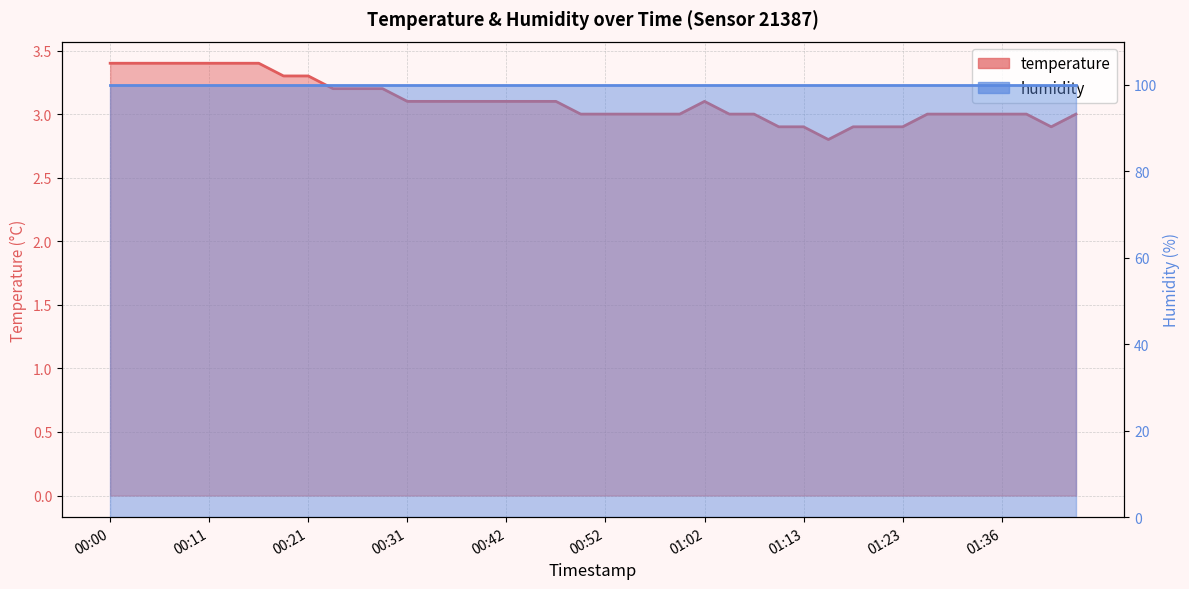

True or false: the data shows 1.5 at 01:36.

False